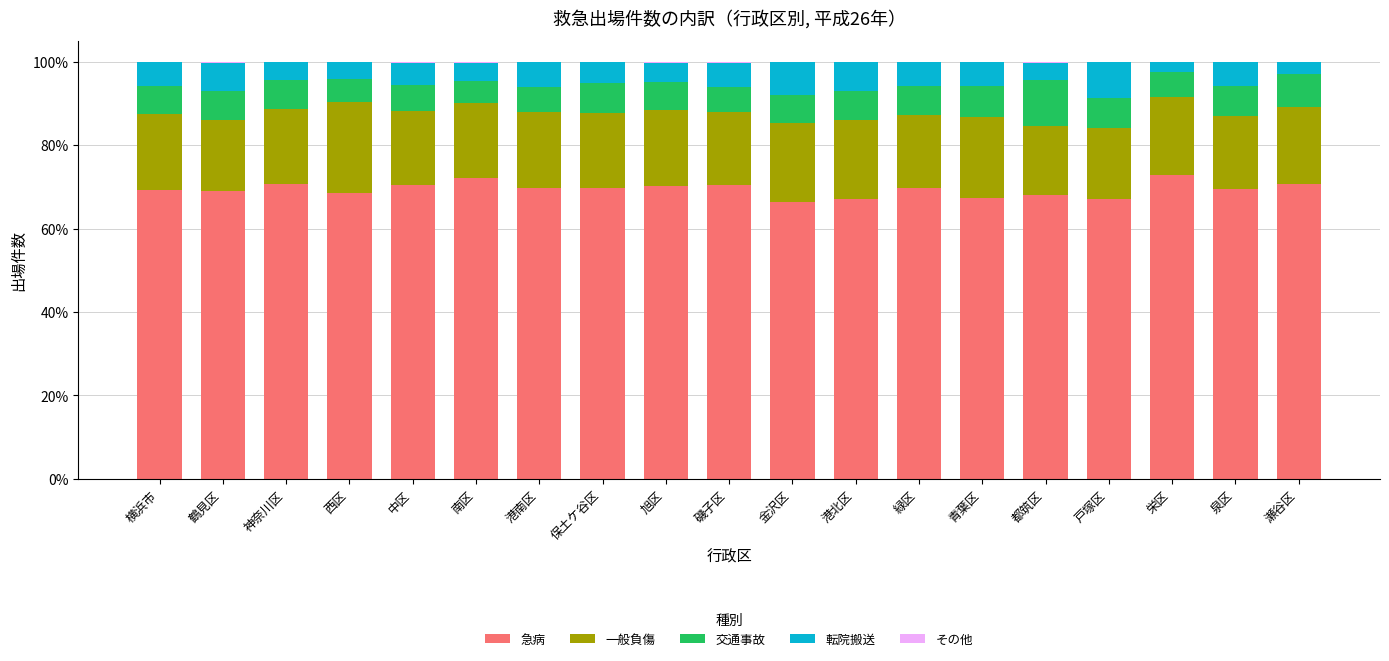

The value of 急病 at 都筑区 is 19.1. True or false?

False